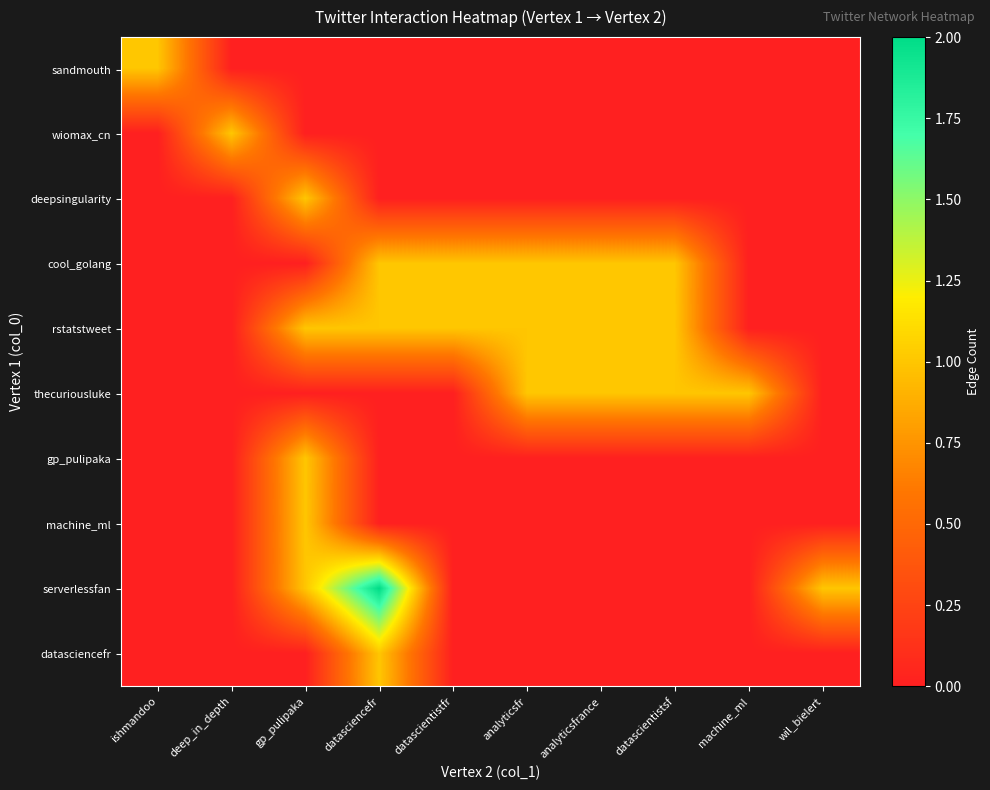

Reading right to left, extract all data points from this chart.

sandmouth: wil_bielert=0	machine_ml=0	datascientistsf=0	analyticsfrance=0	analyticsfr=0	datascientistfr=0	datasciencefr=0	gp_pulipaka=0	deep_in_depth=0	ishmandoo=1
wiomax_cn: wil_bielert=0	machine_ml=0	datascientistsf=0	analyticsfrance=0	analyticsfr=0	datascientistfr=0	datasciencefr=0	gp_pulipaka=0	deep_in_depth=1	ishmandoo=0
deepsingularity: wil_bielert=0	machine_ml=0	datascientistsf=0	analyticsfrance=0	analyticsfr=0	datascientistfr=0	datasciencefr=0	gp_pulipaka=1	deep_in_depth=0	ishmandoo=0
cool_golang: wil_bielert=0	machine_ml=0	datascientistsf=1	analyticsfrance=1	analyticsfr=1	datascientistfr=1	datasciencefr=1	gp_pulipaka=0	deep_in_depth=0	ishmandoo=0
rstatstweet: wil_bielert=0	machine_ml=0	datascientistsf=1	analyticsfrance=1	analyticsfr=1	datascientistfr=1	datasciencefr=1	gp_pulipaka=1	deep_in_depth=0	ishmandoo=0
thecuriousluke: wil_bielert=0	machine_ml=1	datascientistsf=1	analyticsfrance=1	analyticsfr=1	datascientistfr=0	datasciencefr=0	gp_pulipaka=0	deep_in_depth=0	ishmandoo=0
gp_pulipaka: wil_bielert=0	machine_ml=0	datascientistsf=0	analyticsfrance=0	analyticsfr=0	datascientistfr=0	datasciencefr=0	gp_pulipaka=1	deep_in_depth=0	ishmandoo=0
machine_ml: wil_bielert=0	machine_ml=0	datascientistsf=0	analyticsfrance=0	analyticsfr=0	datascientistfr=0	datasciencefr=0	gp_pulipaka=1	deep_in_depth=0	ishmandoo=0
serverlessfan: wil_bielert=1	machine_ml=0	datascientistsf=0	analyticsfrance=0	analyticsfr=0	datascientistfr=0	datasciencefr=2	gp_pulipaka=1	deep_in_depth=0	ishmandoo=0
datasciencefr: wil_bielert=0	machine_ml=0	datascientistsf=0	analyticsfrance=0	analyticsfr=0	datascientistfr=0	datasciencefr=1	gp_pulipaka=0	deep_in_depth=0	ishmandoo=0